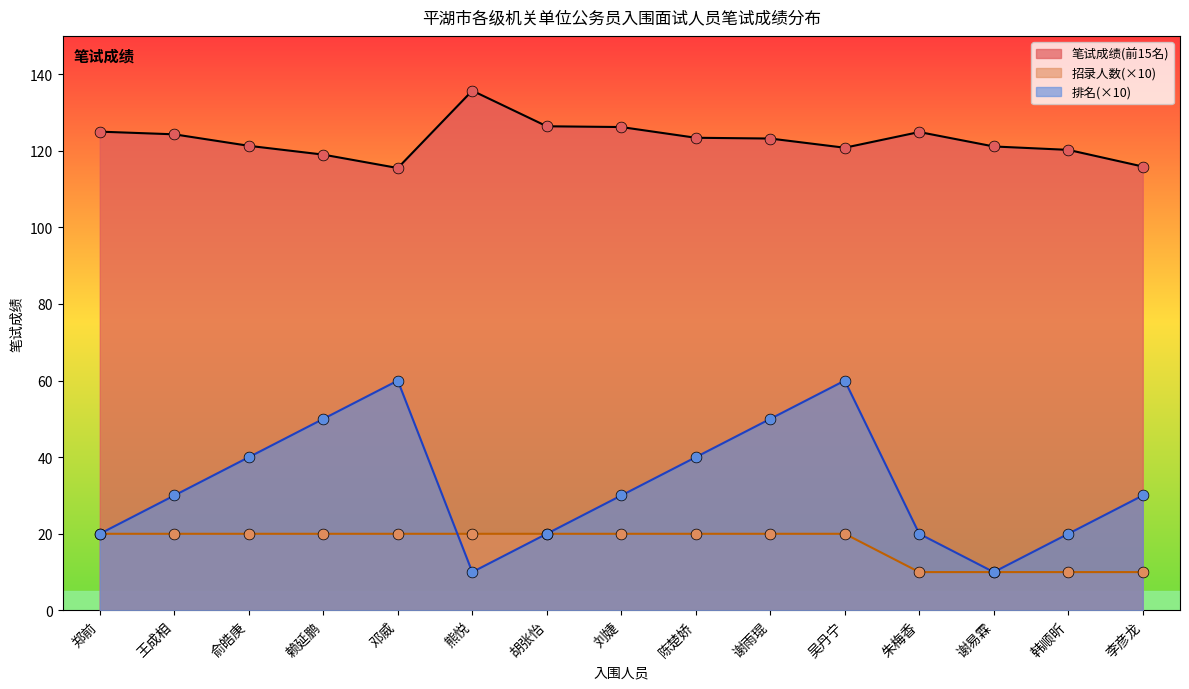

What are all the series names shown in the legend?

笔试成绩(前15名), 招录人数(×10), 排名(×10)